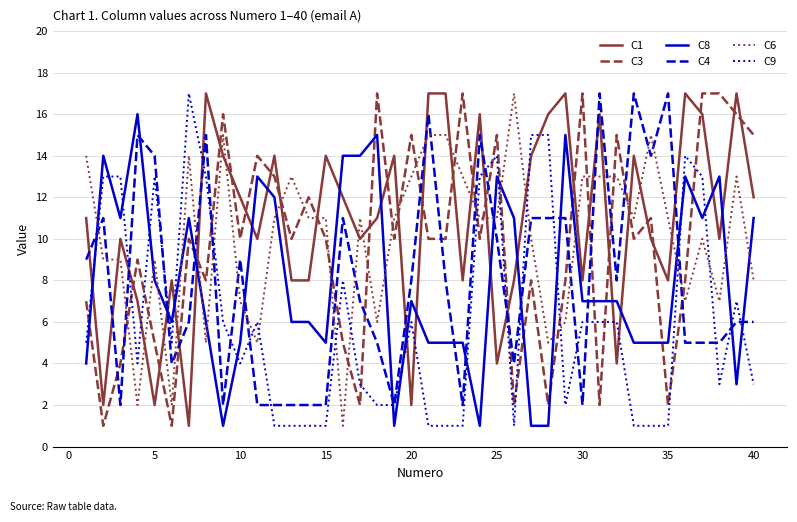

Which series has the largest total across all categories?

C1